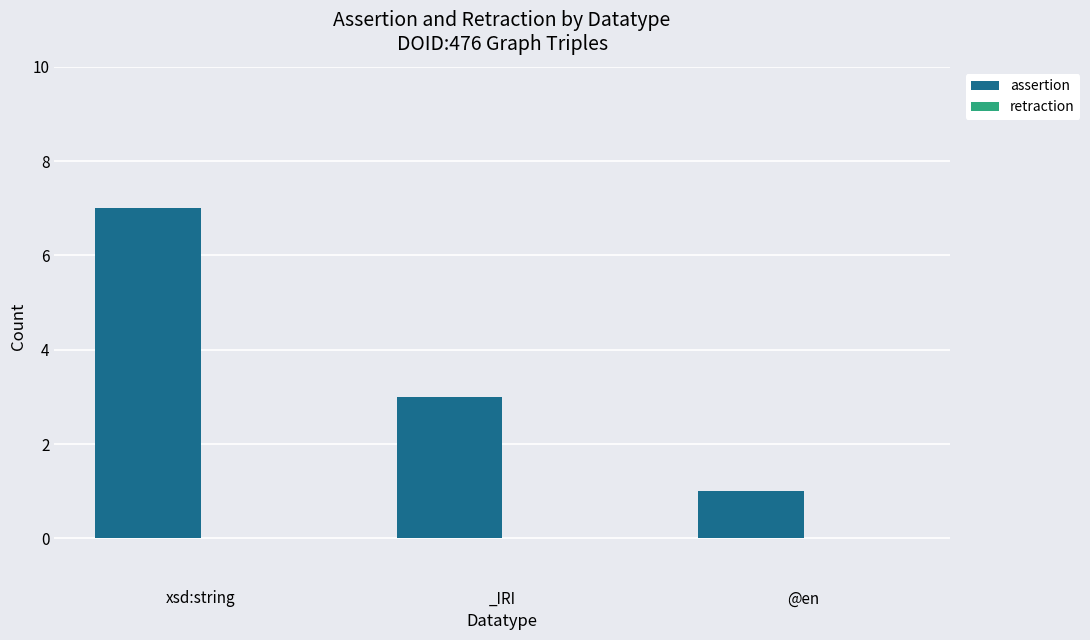

What is the sum of all values?

11